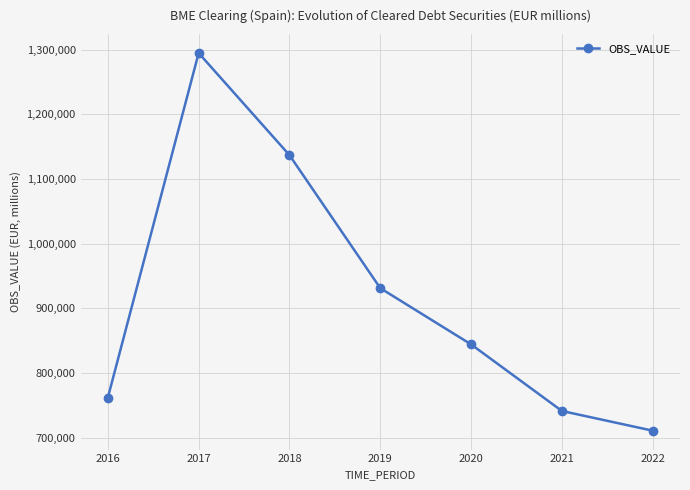

Which label corresponds to the largest value in the chart?

2017